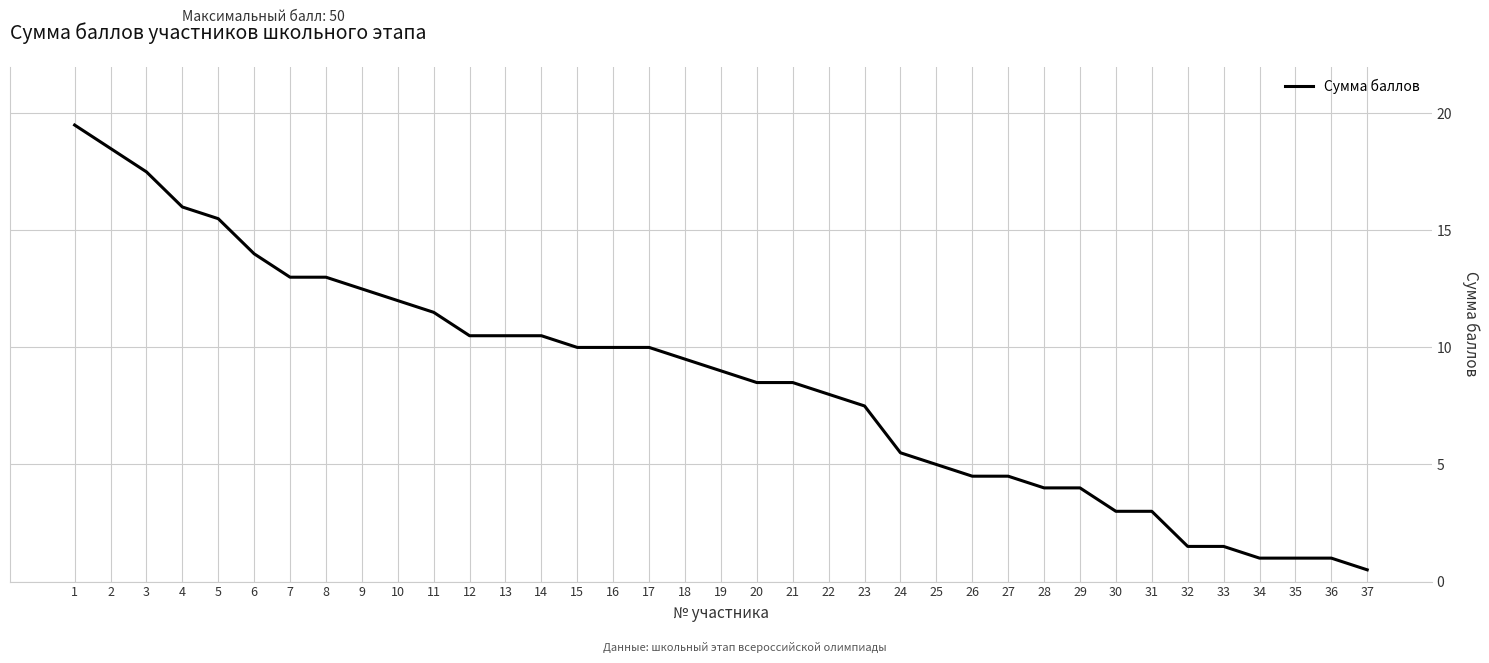

Which category has the highest value across all series?

1